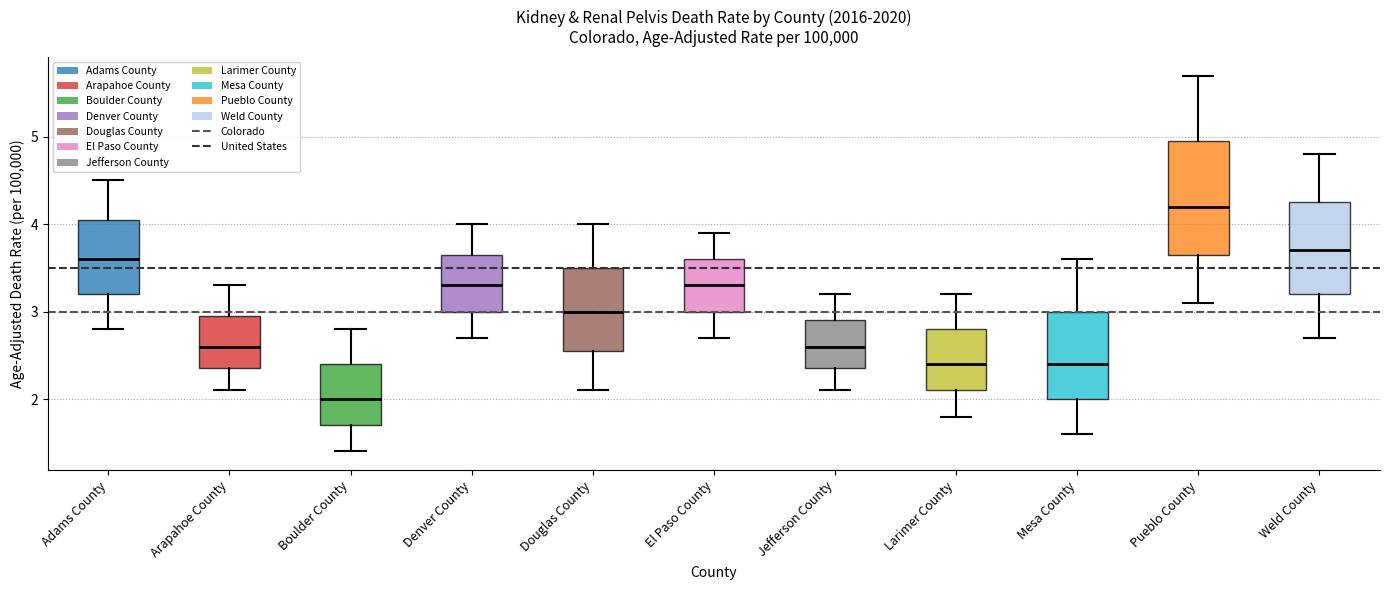

Which box is the tallest, from its lower edge to its upper edge?

Pueblo County